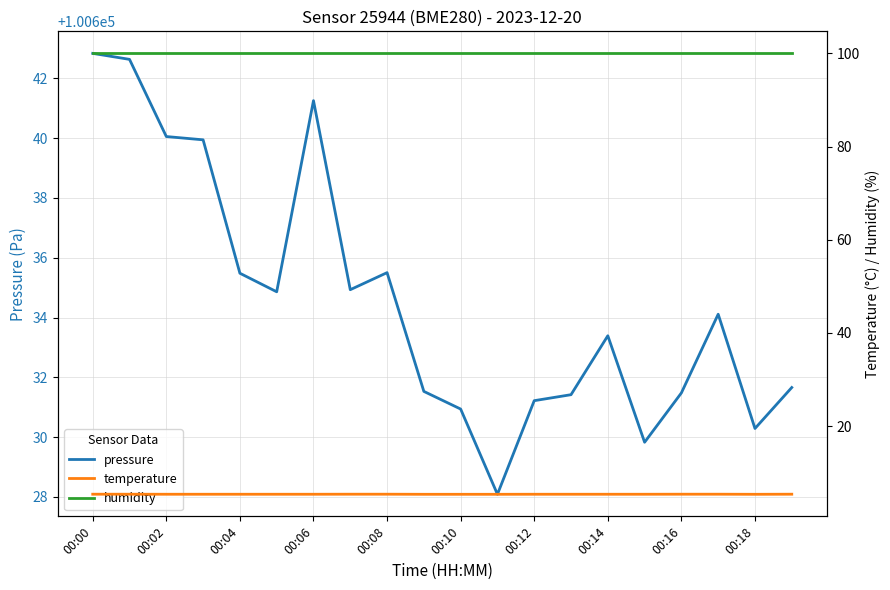

Reading left to right, list all the values displayed in this chart.

pressure: 100642.8	100642.6	100640.1	100639.9	100635.5	100634.9	100641.2	100634.9	100635.5	100631.5	100630.9	100628.1	100631.2	100631.4	100633.4	100629.8	100631.5	100634.1	100630.3	100631.7
temperature: 5.4	5.4	5.4	5.4	5.4	5.4	5.4	5.4	5.4	5.3	5.3	5.3	5.4	5.4	5.4	5.4	5.4	5.4	5.3	5.4
humidity: 100.0	100.0	100.0	100.0	100.0	100.0	100.0	100.0	100.0	100.0	100.0	100.0	100.0	100.0	100.0	100.0	100.0	100.0	100.0	100.0